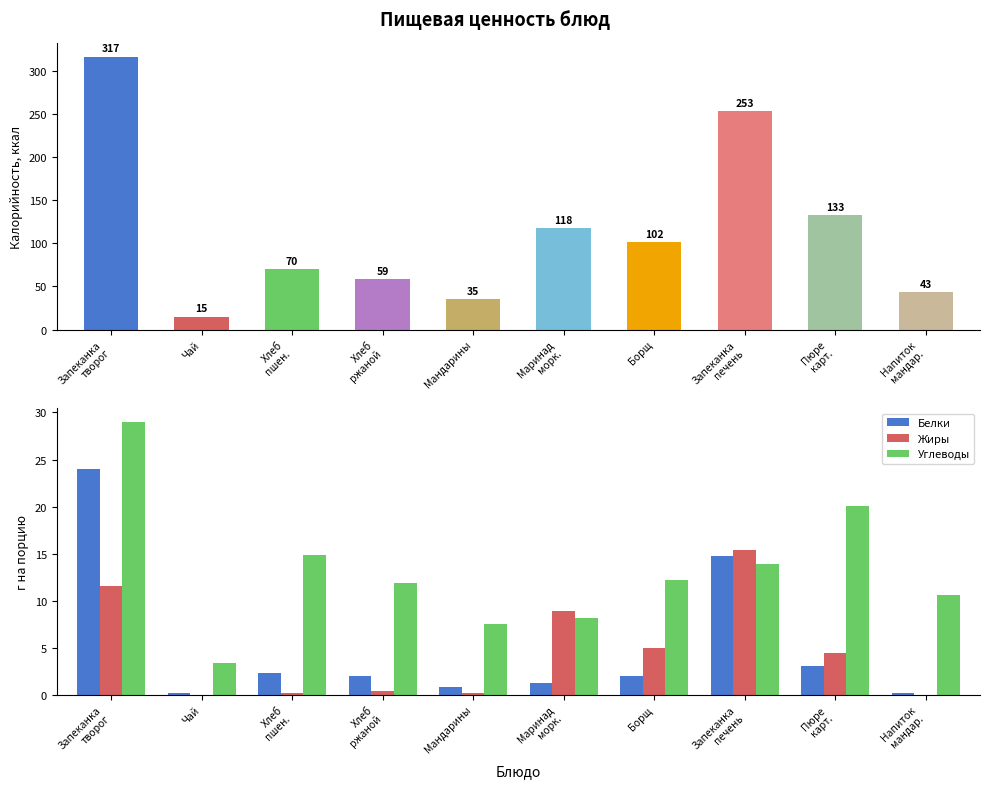

At which label does Углеводы first exceed 12?

Запеканка
творог